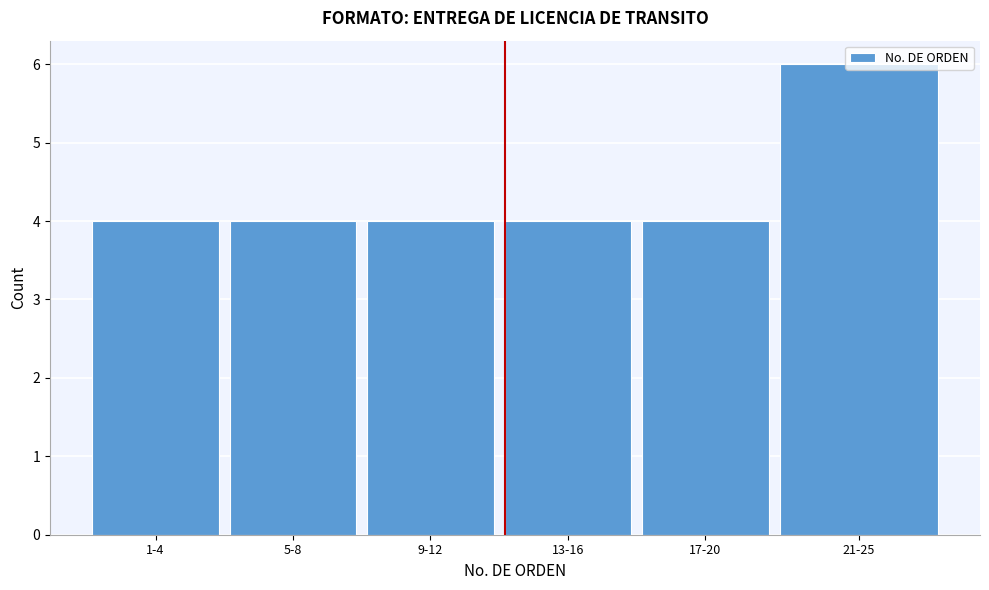

What is the sum of all values?

26